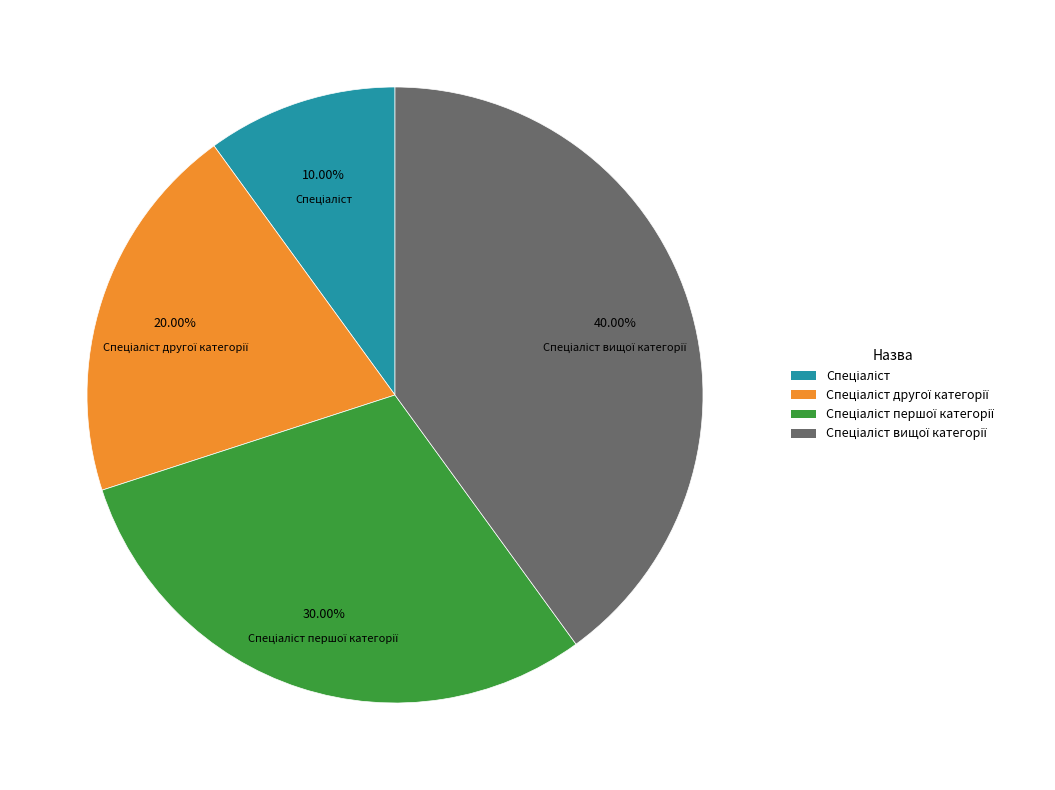

Does any single category account for the majority?

No